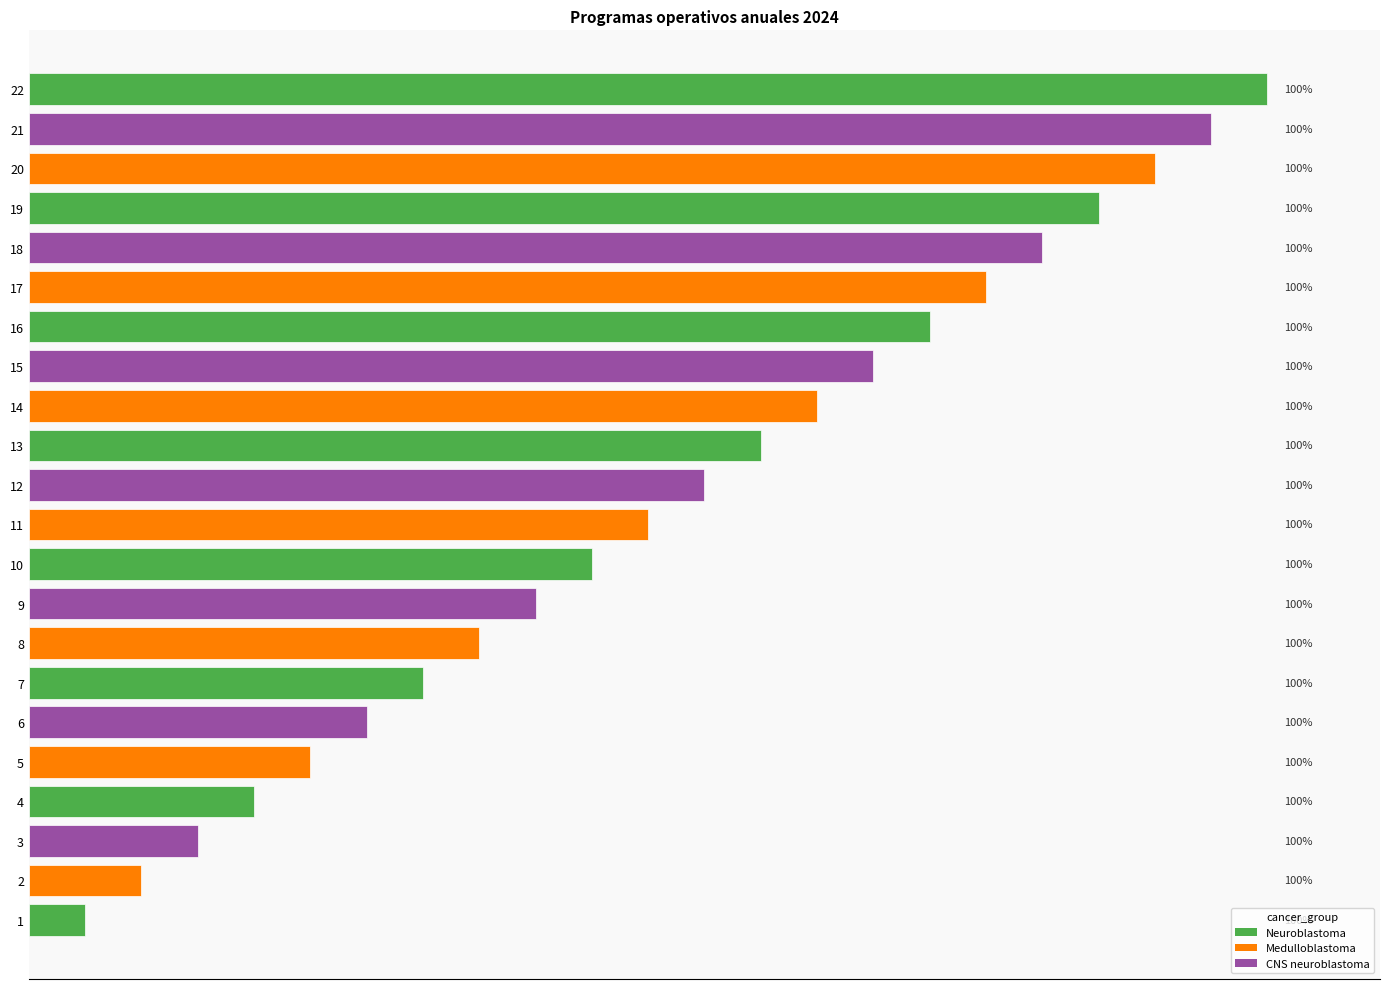

The chart shows a value of 20 at 20. True or false?

True